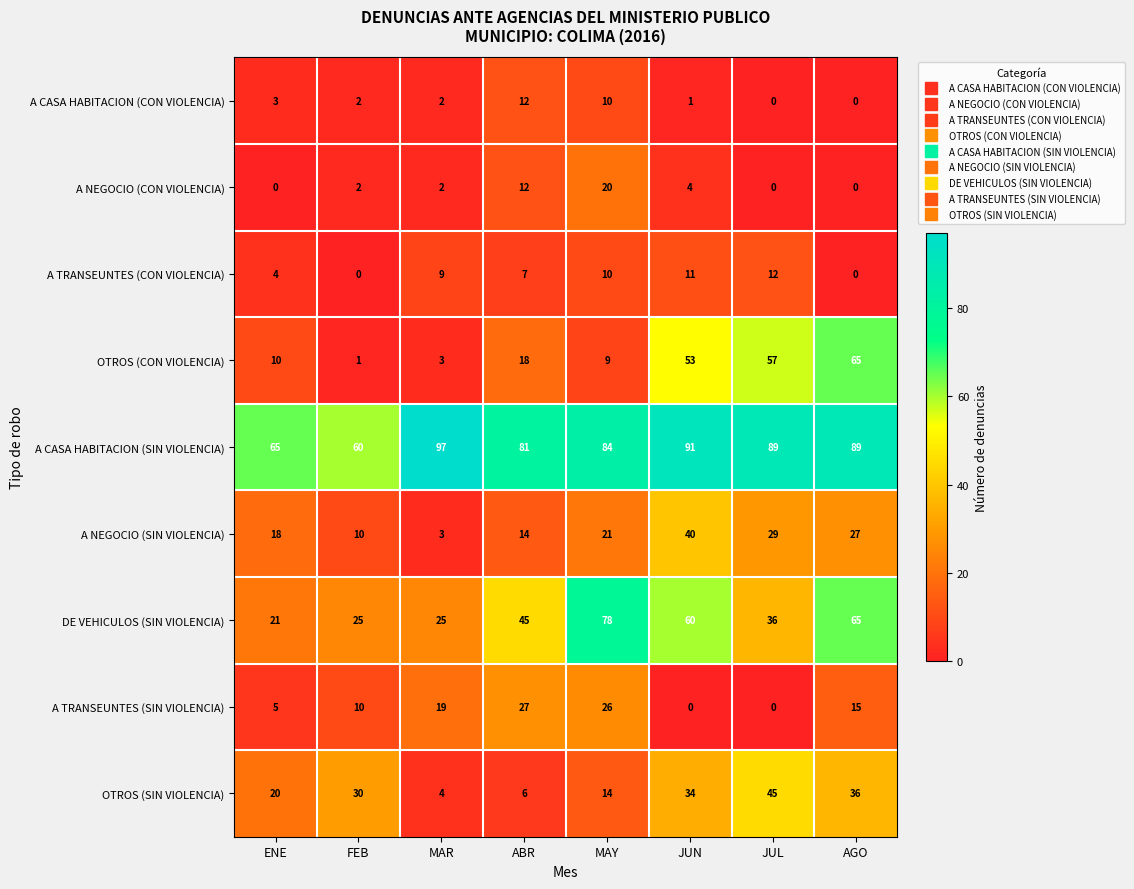

What is the total value across all series at AGO?

297